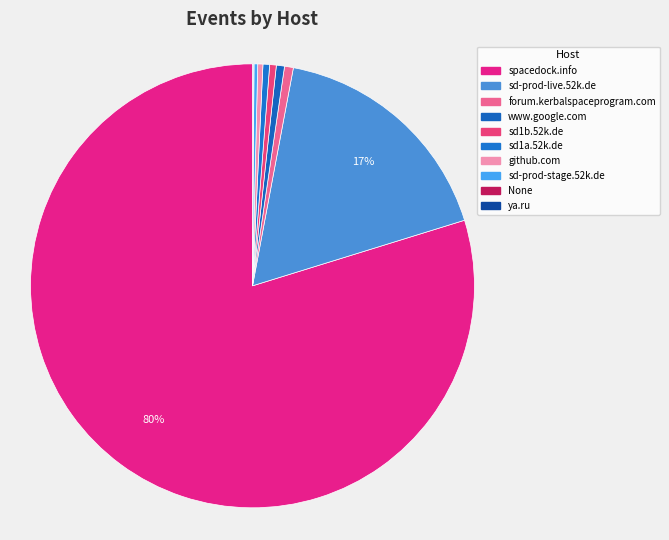

To the nearest percent, what is the average slice percentage?

10%